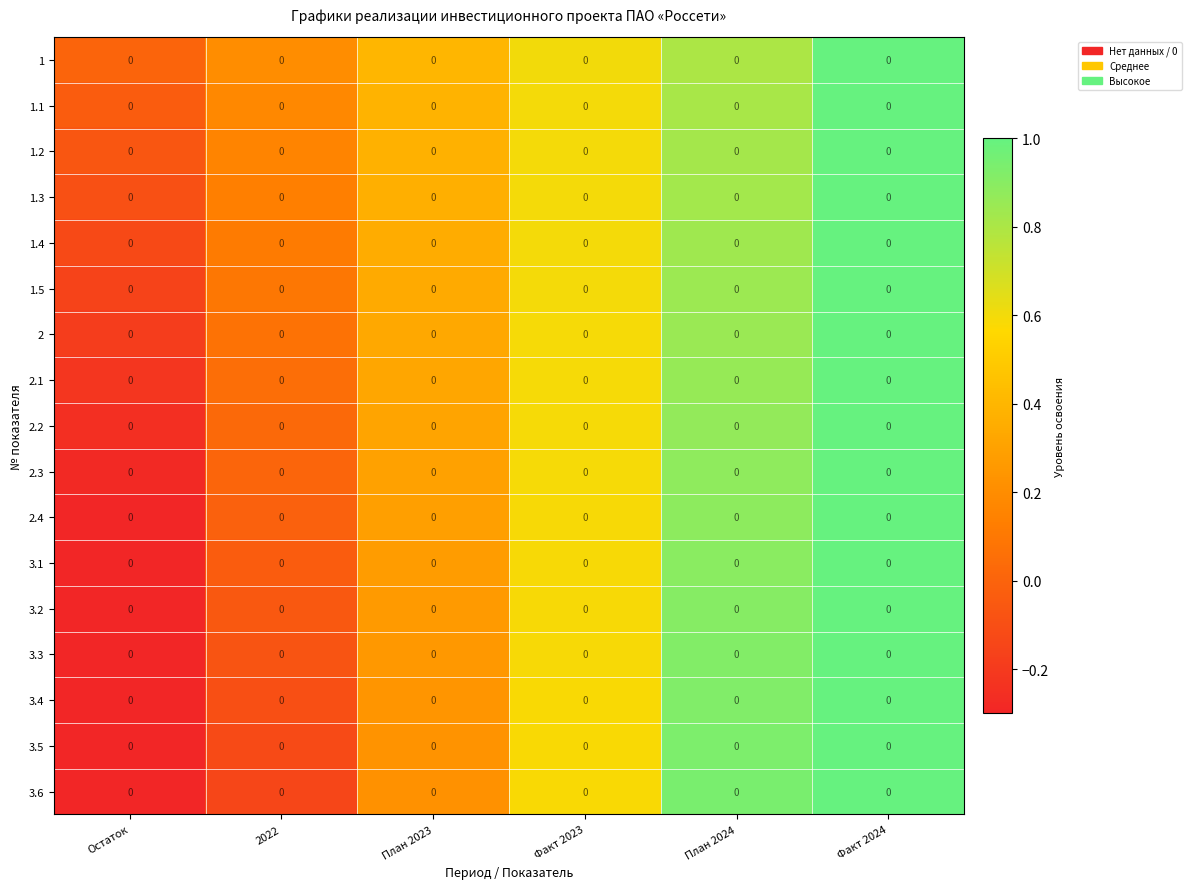

Which category has the lowest value in the 3.3 series?

Остаток